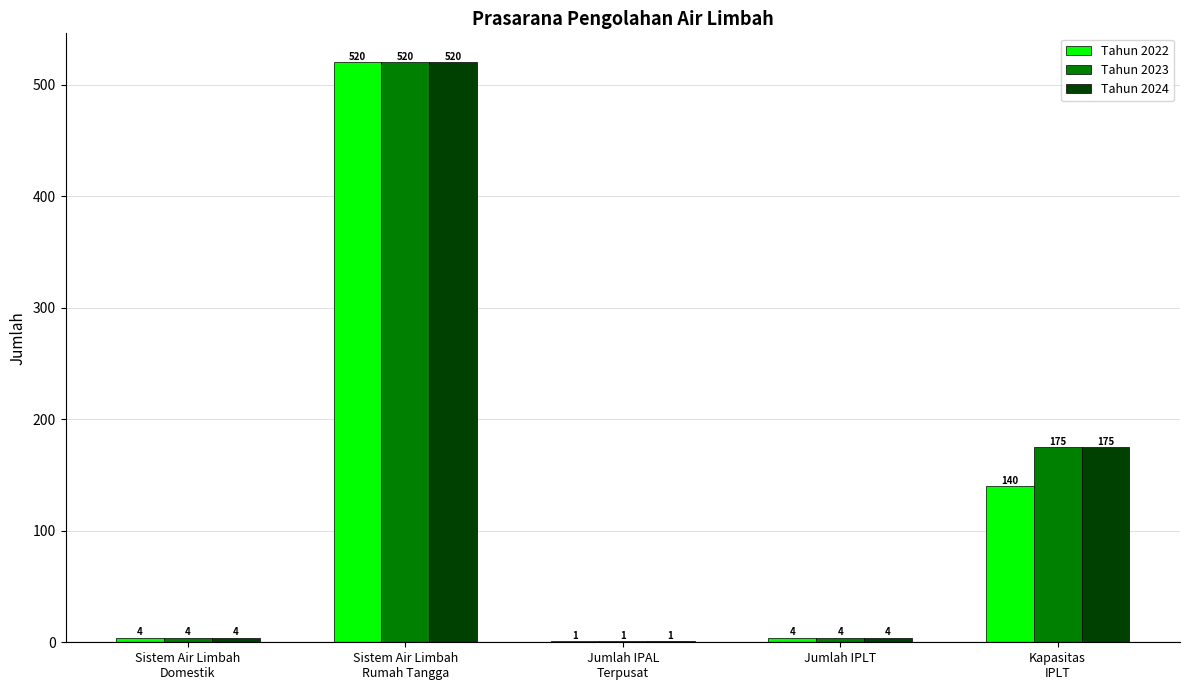

What is the highest value of the Tahun 2022 series?

520